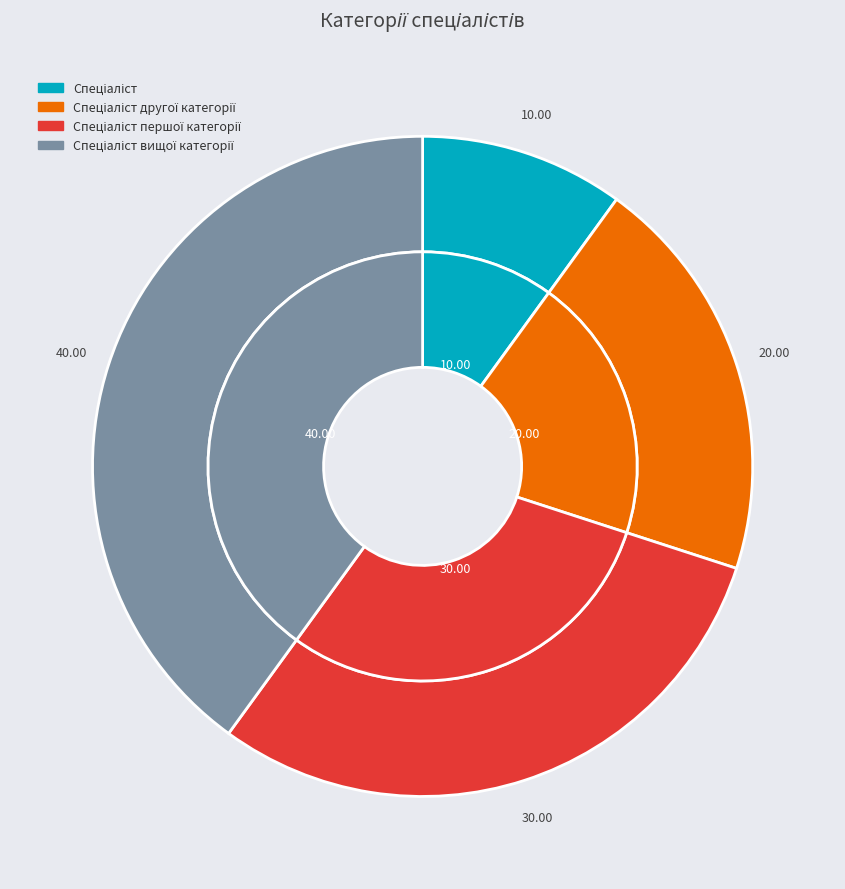

How many slices are in this pie chart?

4